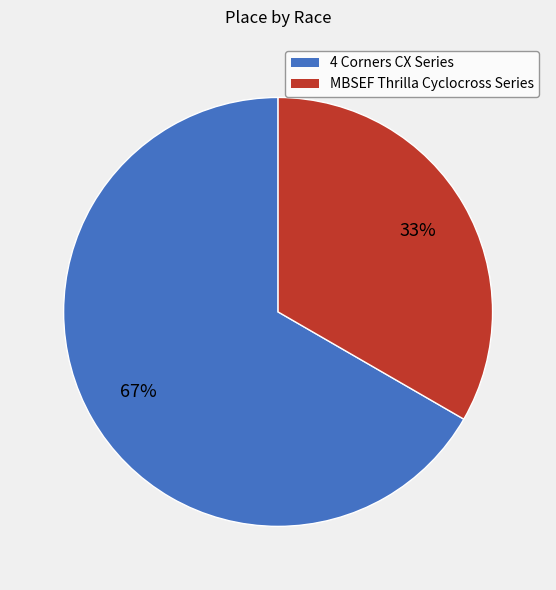

Which has a higher value, MBSEF Thrilla Cyclocross Series or 4 Corners CX Series?

4 Corners CX Series